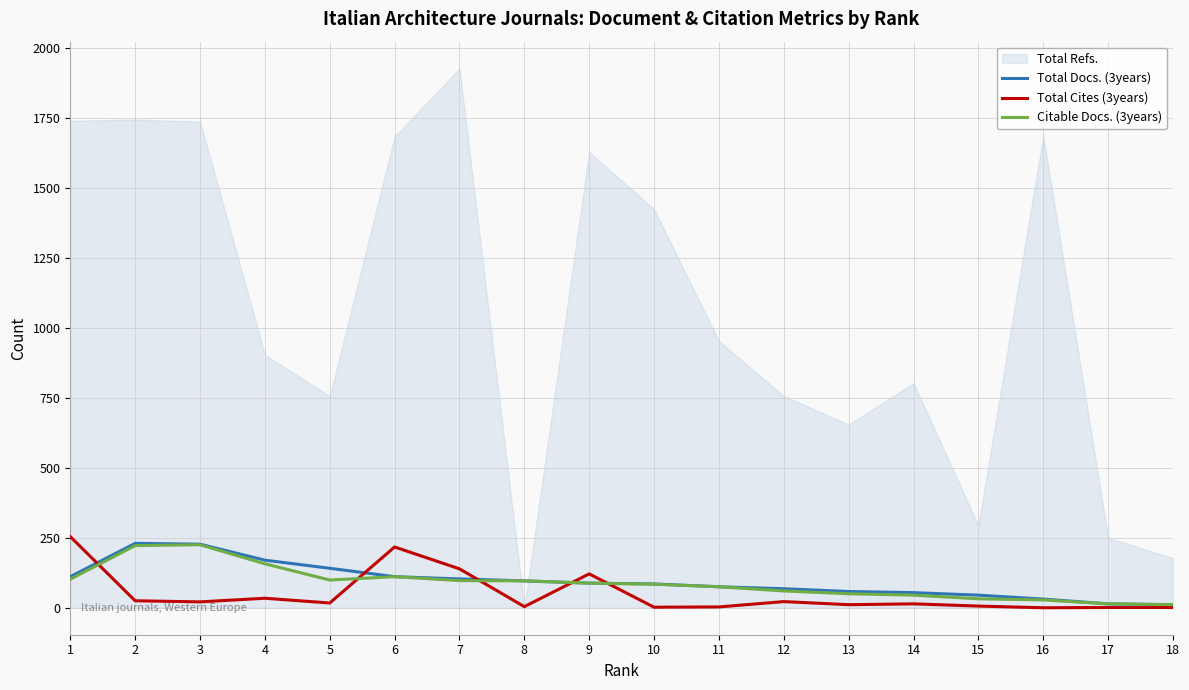

The value of Citable Docs. (3years) at 7 is 97. True or false?

True